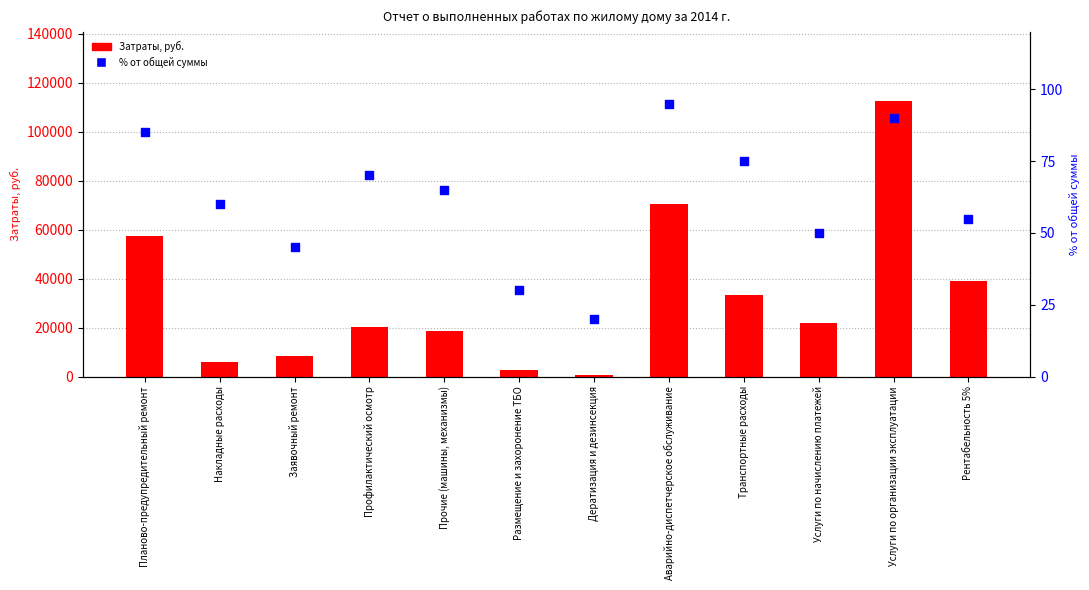

Which series has the largest total across all categories?

Затраты, руб.